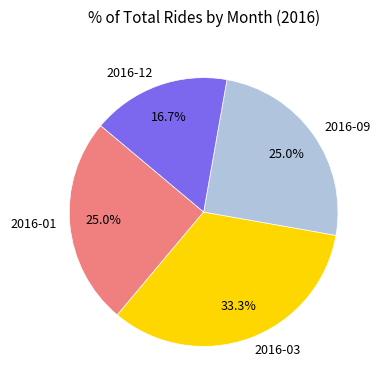

How many slices are in this pie chart?

4